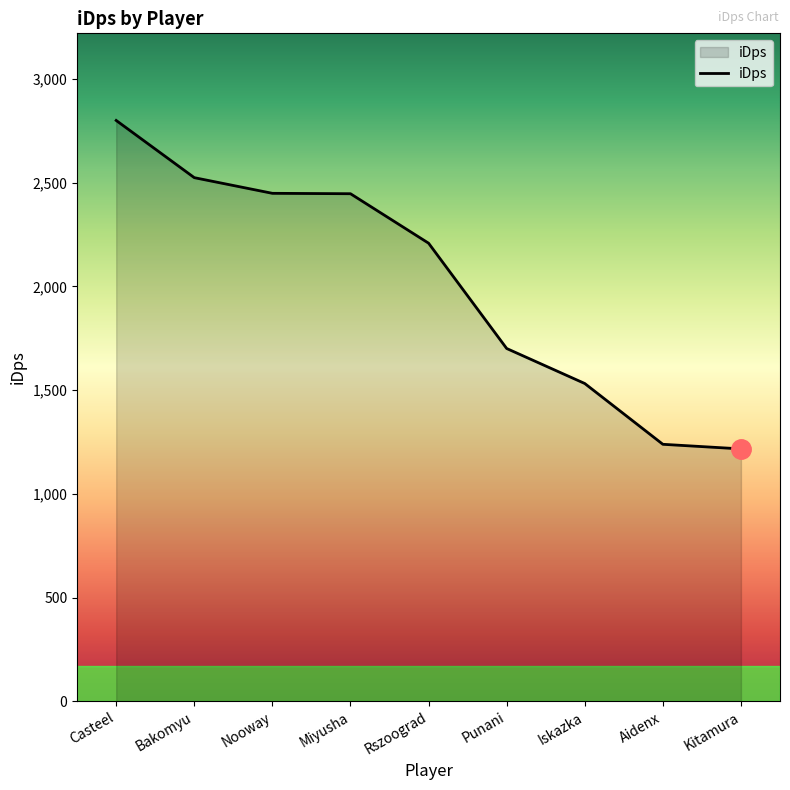

How many series are shown in this chart?

1